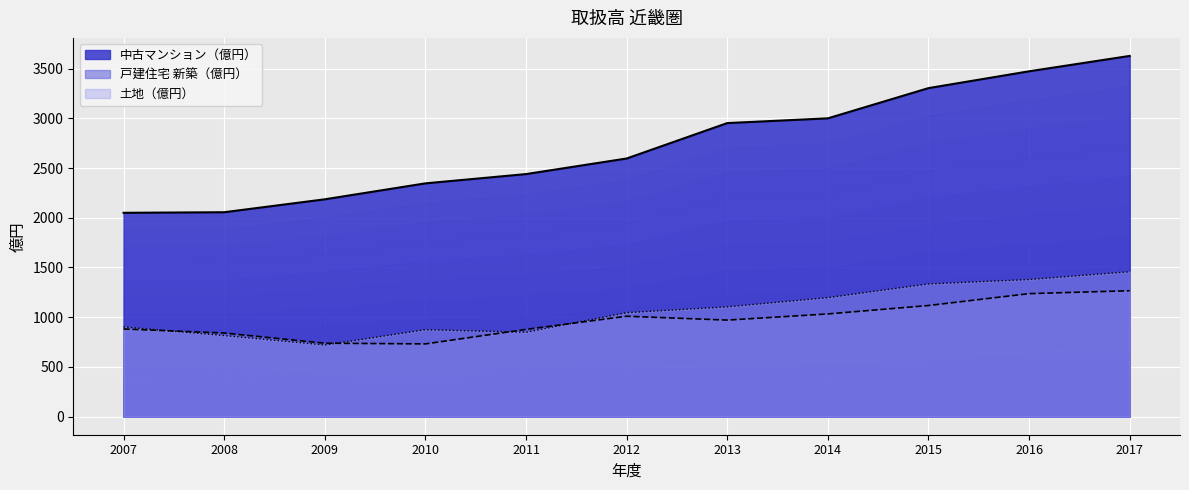

At which label does 中古マンション（億円） first exceed 2595?

2012